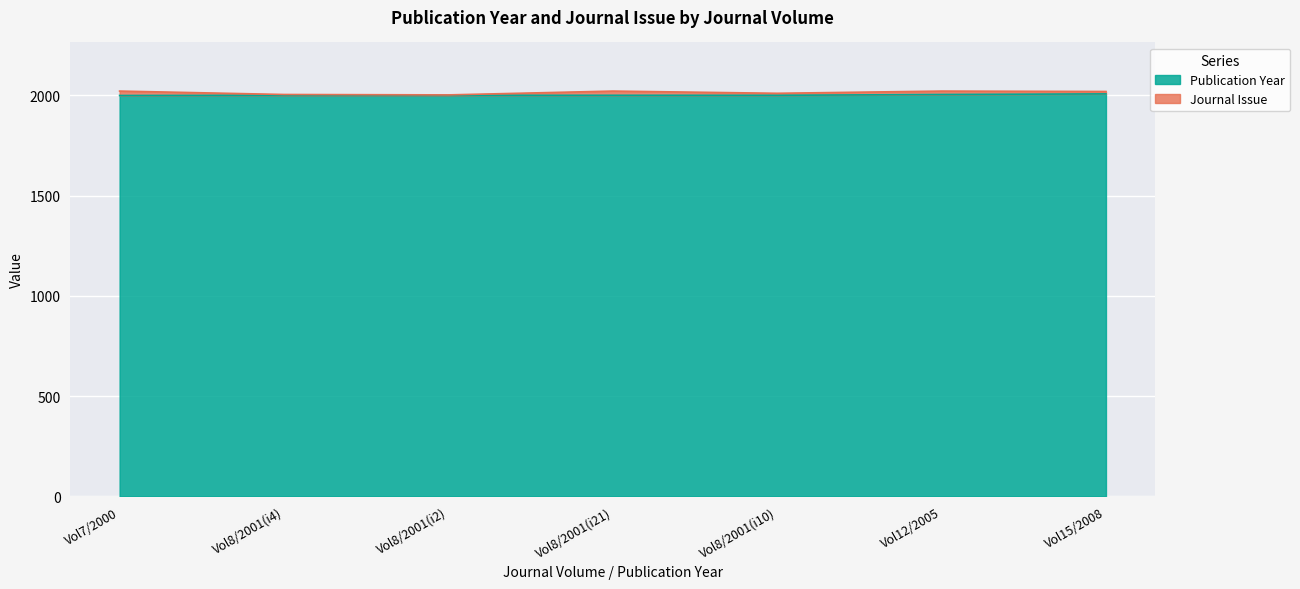

True or false: there are more than 2 points higher than both neighbors.

False